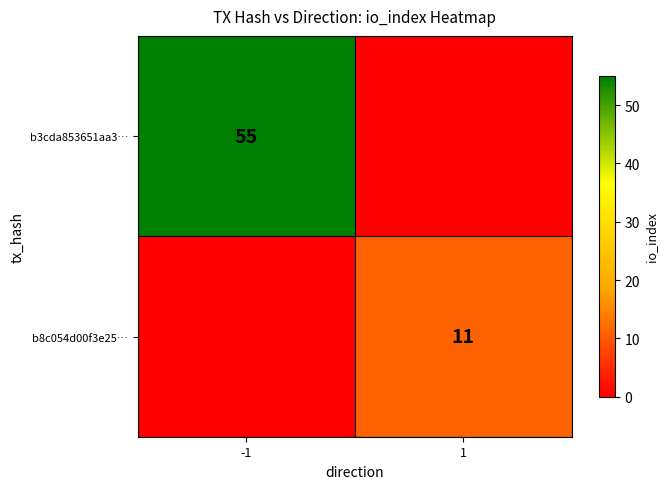

Is it true that b3cda853651aa3… equals 55 at -1?

True